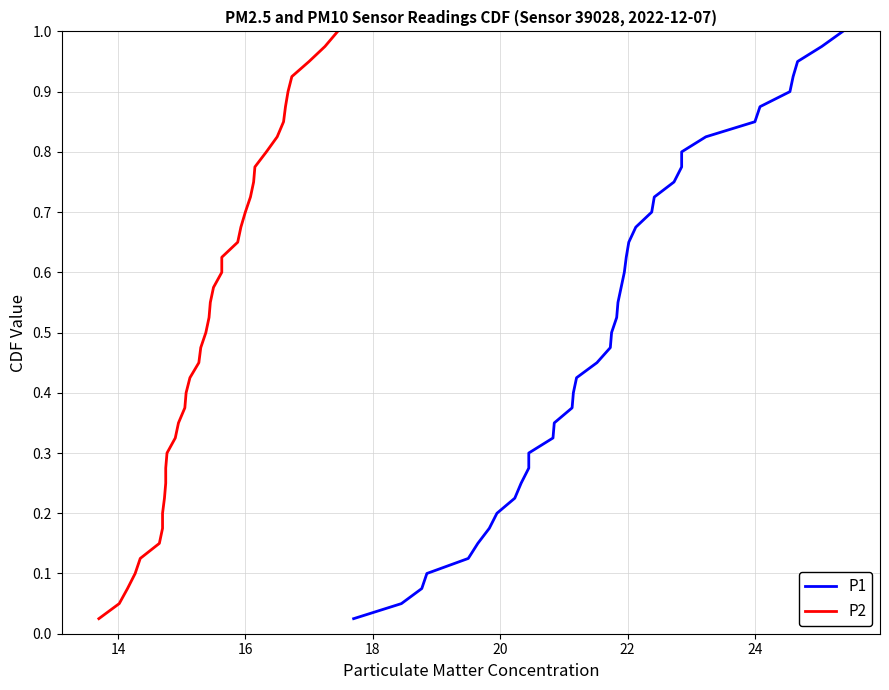

List the series in order of their peak value, highest first.

P1, P2